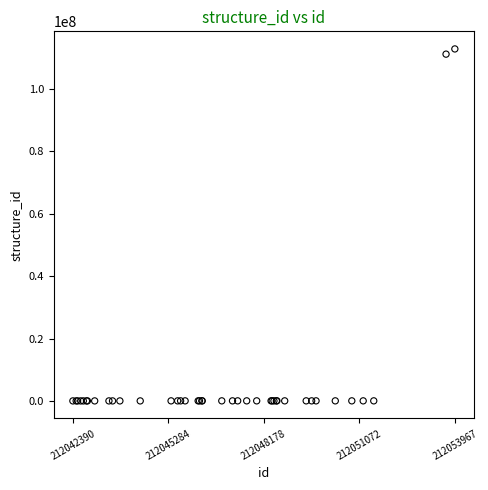

What Y value in the scatter plot is closest to 56446228?

111220824